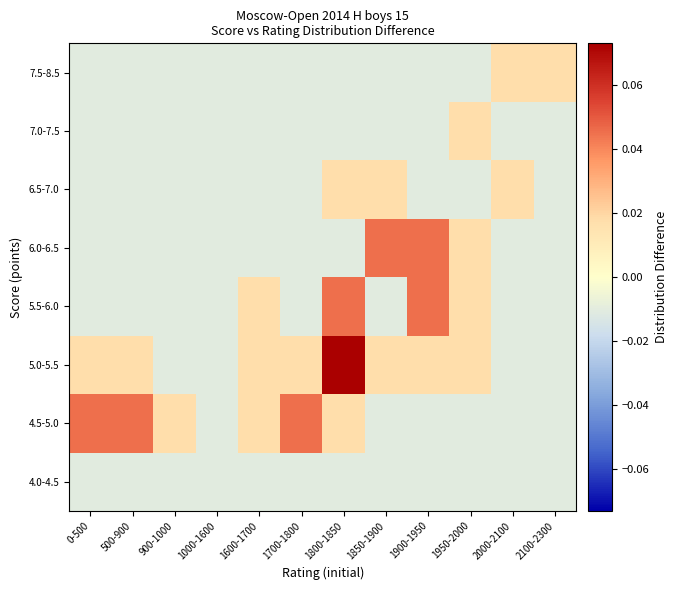

How many distinct data groups are displayed?

8